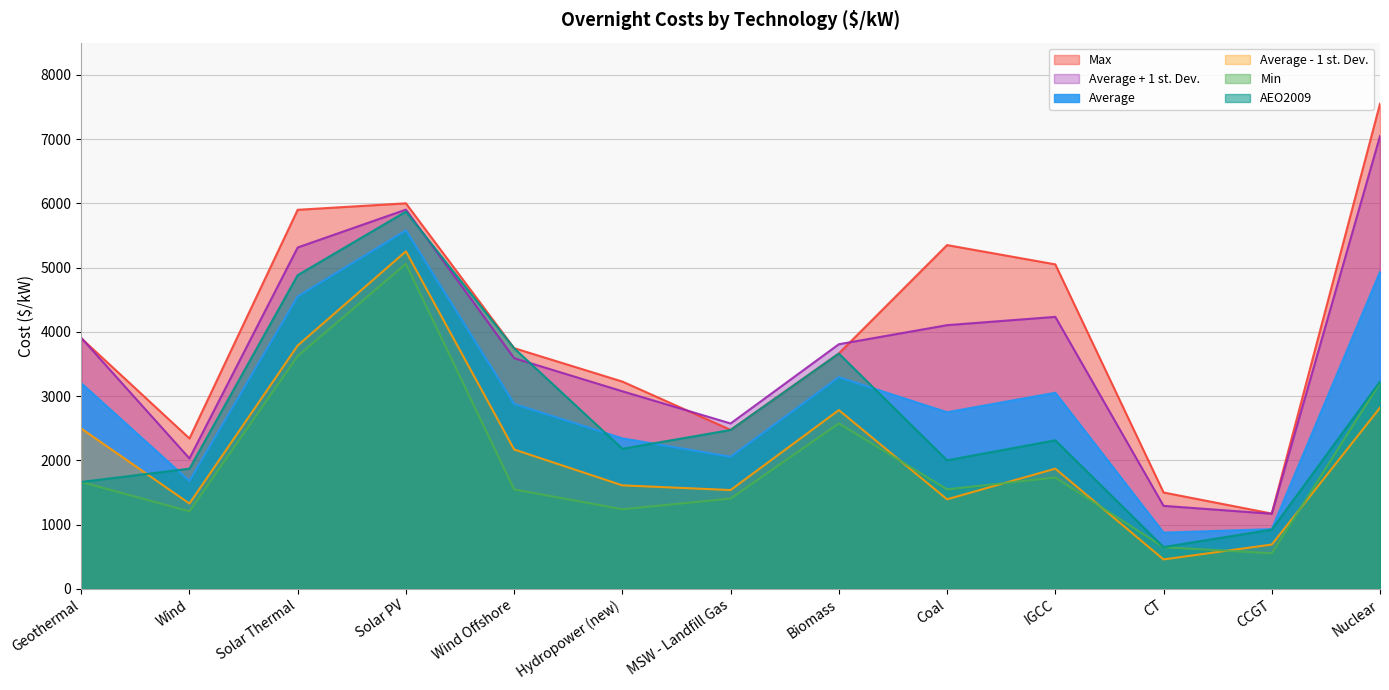

Rank the series by their maximum value, from highest to lowest.

Max, Average + 1 st. Dev., AEO2009, Average, Average - 1 st. Dev., Min